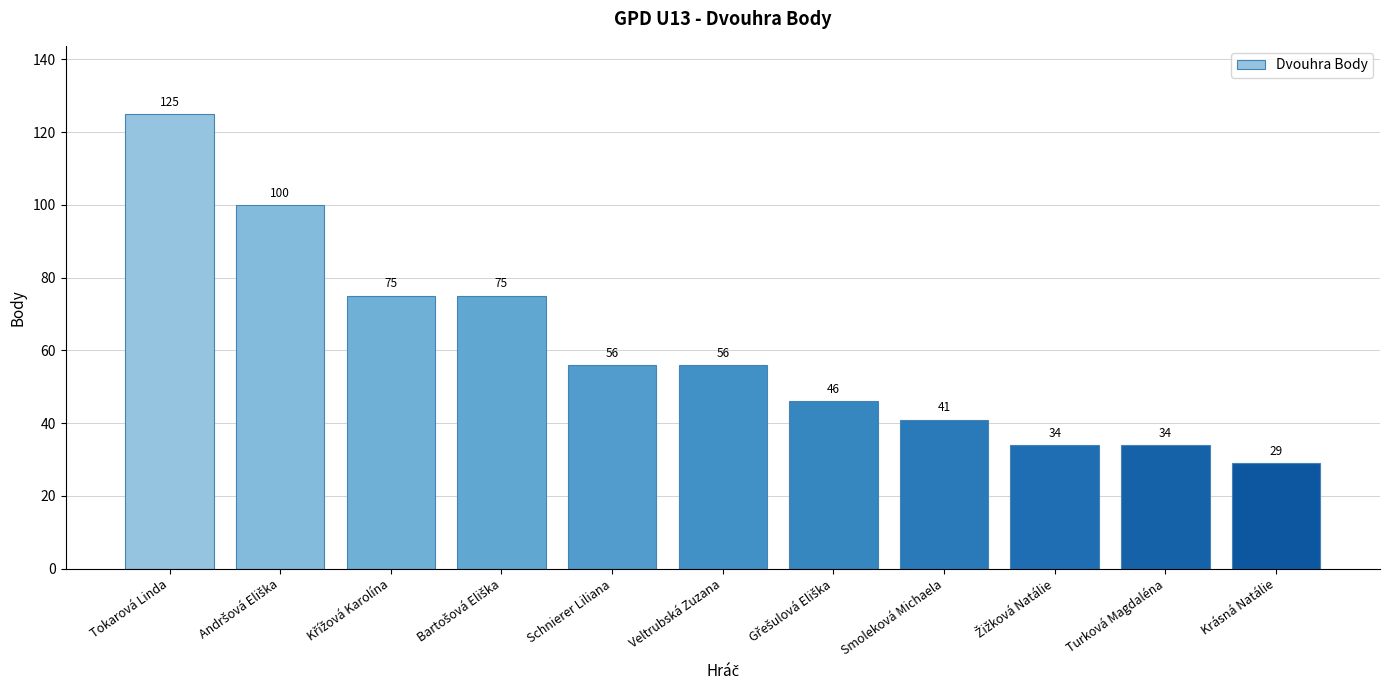

What is the label of the 6th bar from the right?

Veltrubská Zuzana